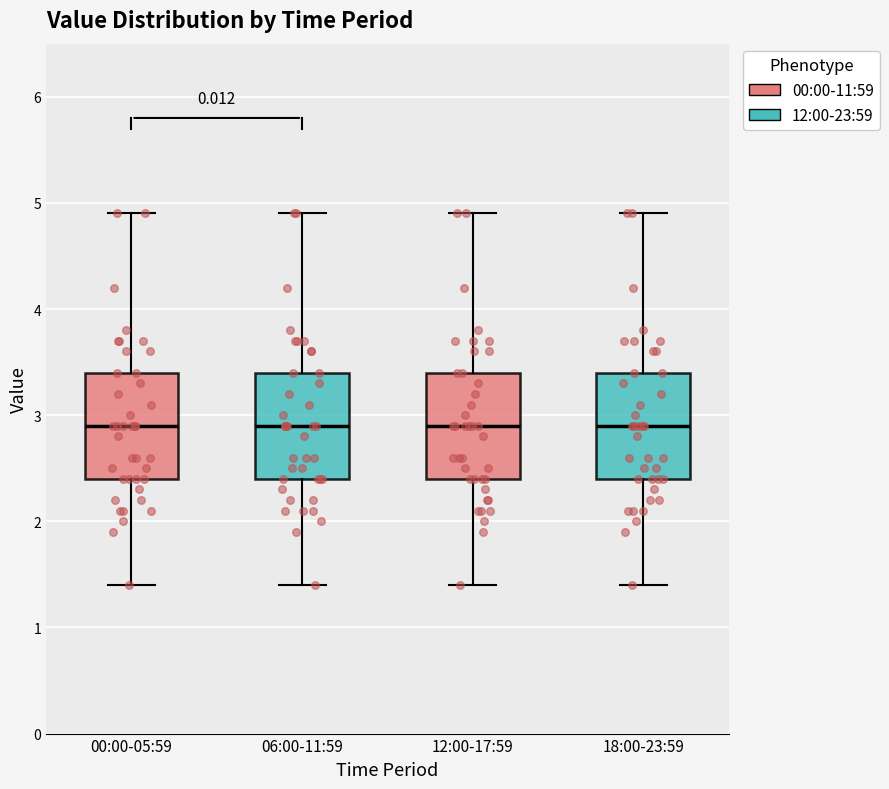

Reading left to right, transcribe this box plot: for each box, give where its median line is, the range the box spans, and where its two whiskers end, as read against the y-axis. The values are not printed on the chart, so give them approximately, as read against the axis.

00:00-05:59: median 2.9, box 2.4 to 3.4, whiskers 1.4 to 4.9
06:00-11:59: median 2.9, box 2.4 to 3.4, whiskers 1.4 to 4.9
12:00-17:59: median 2.9, box 2.4 to 3.4, whiskers 1.4 to 4.9
18:00-23:59: median 2.9, box 2.4 to 3.4, whiskers 1.4 to 4.9